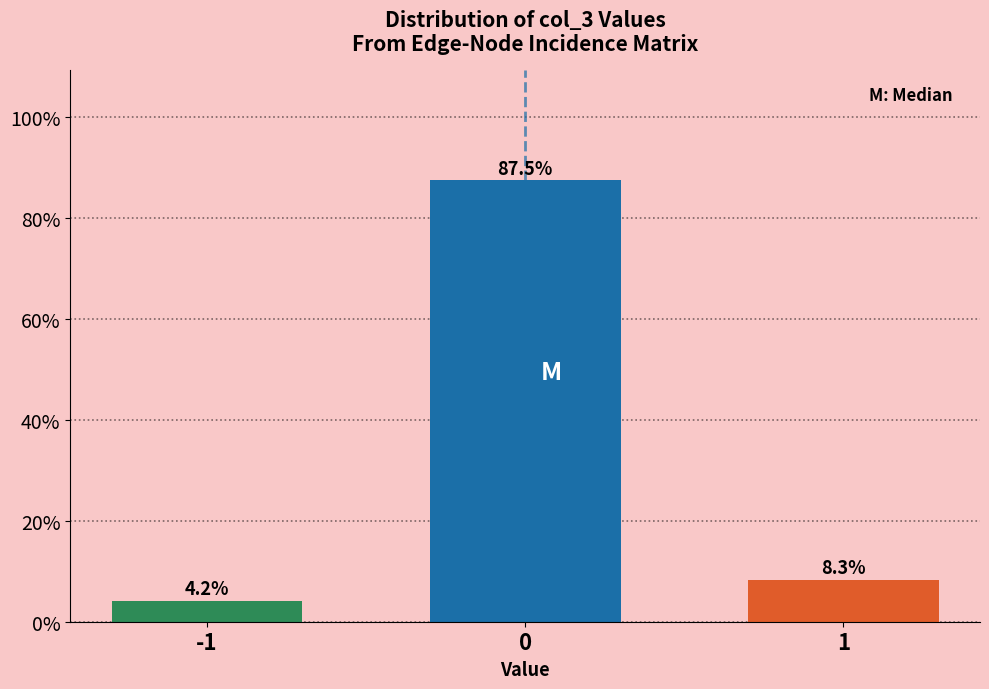

Reading right to left, what are all the values shown in this chart?

8.3	87.5	4.2